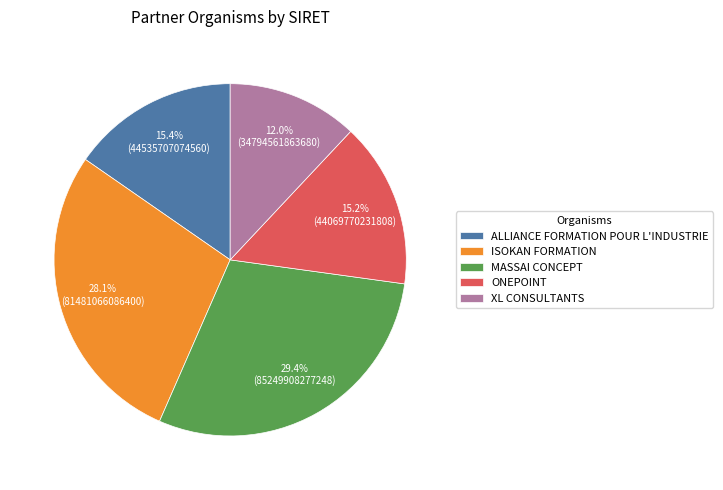

Between ONEPOINT and ISOKAN FORMATION, which is larger?

ISOKAN FORMATION